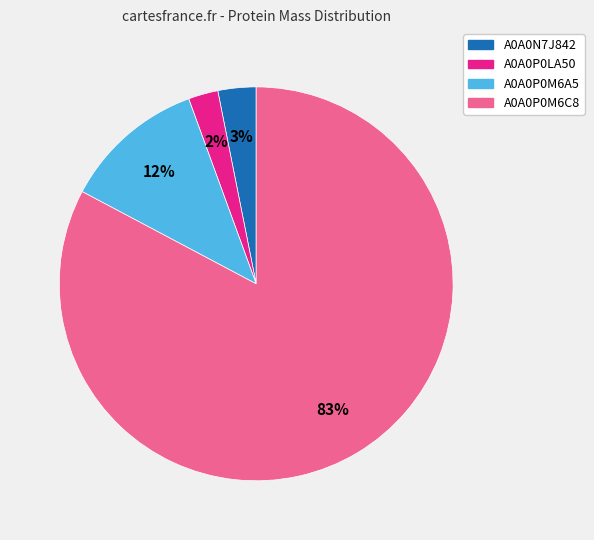

Between A0A0P0M6A5 and A0A0N7J842, which is larger?

A0A0P0M6A5